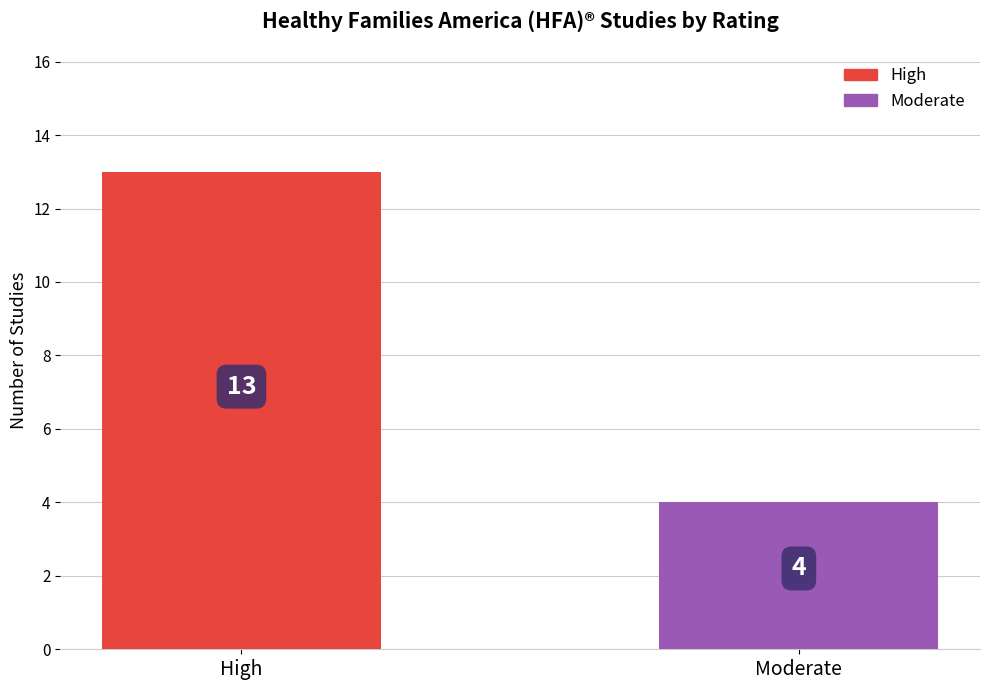

What is the change in value from High to Moderate?

-9